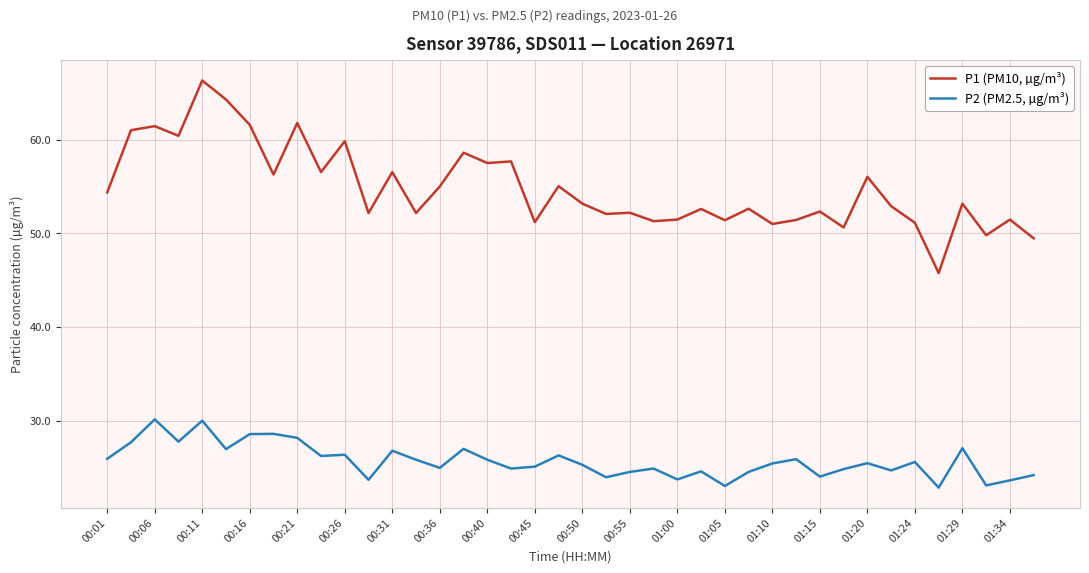

Which series has the largest total across all categories?

P1 (PM10, µg/m³)